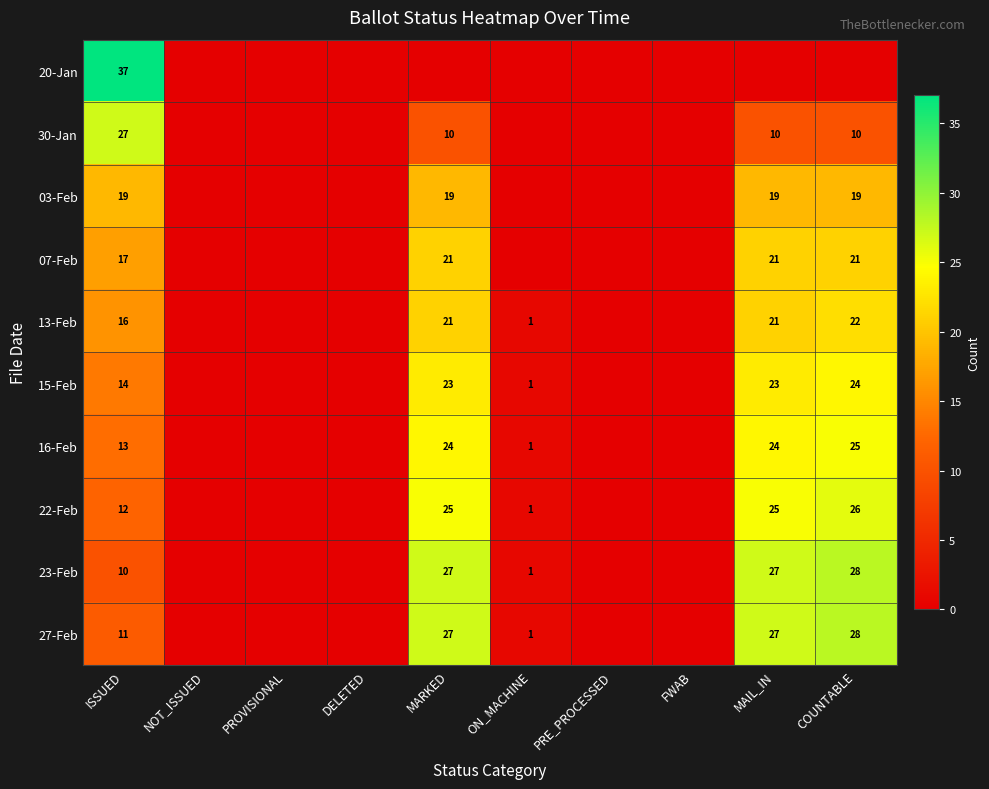

How many data points does each series have?

10